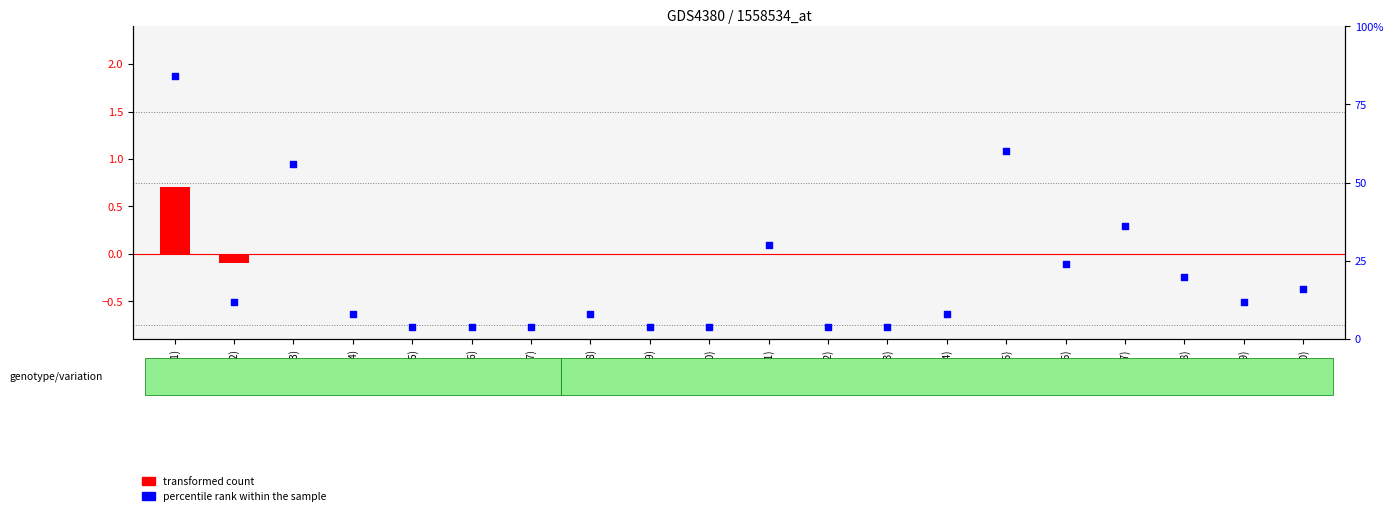

Which series reaches the maximum Y coordinate?

percentile rank within the sample